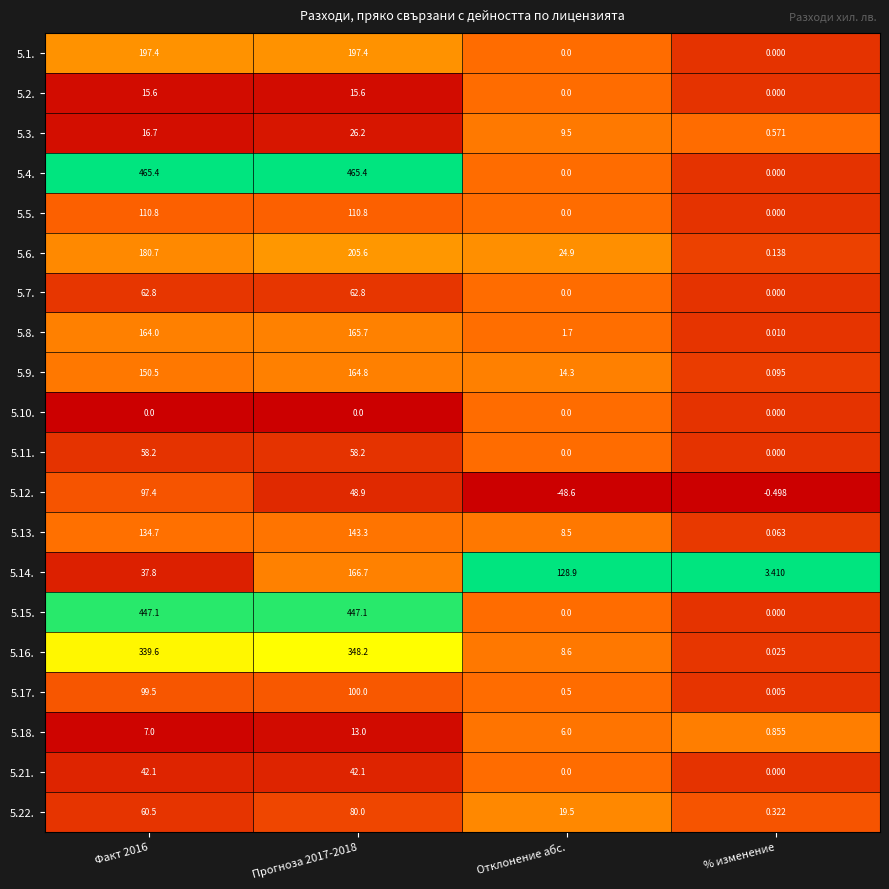

Which series changed the most between Факт 2016 and Отклонение абс.?

5.4.